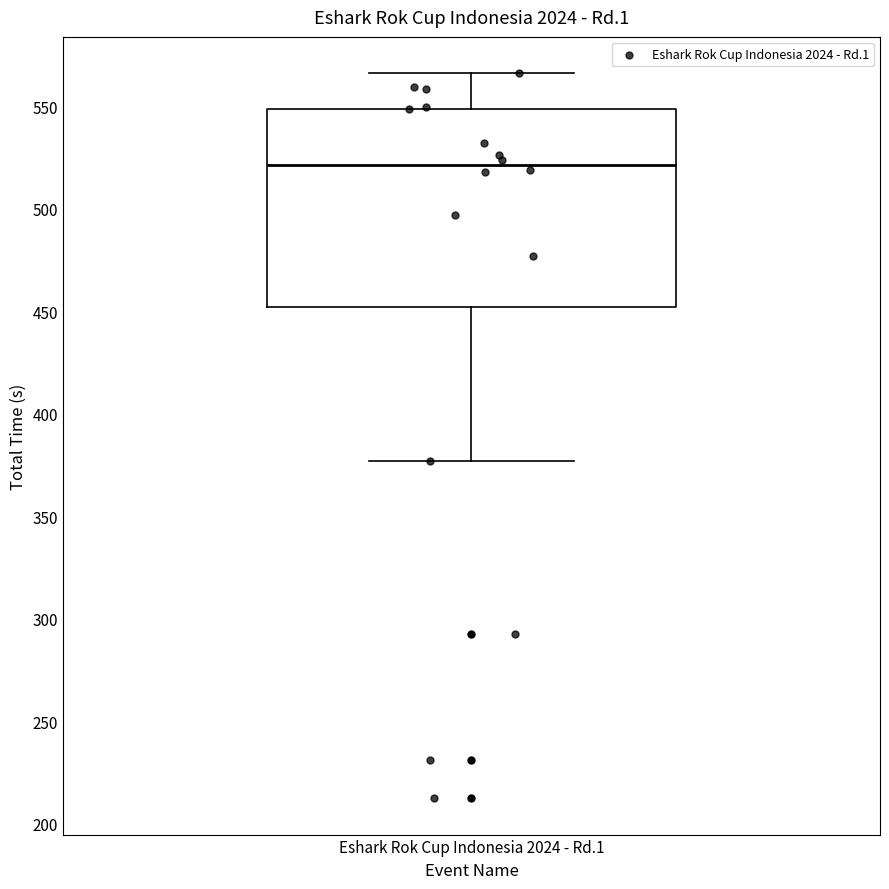

Transcribe this box plot: give where the median line is, the range the box spans, and where the two whiskers end, as read against the y-axis. The values are not printed on the chart, so give them approximately, as read against the axis.

median 520, box 450 to 550, whiskers 375 to 565